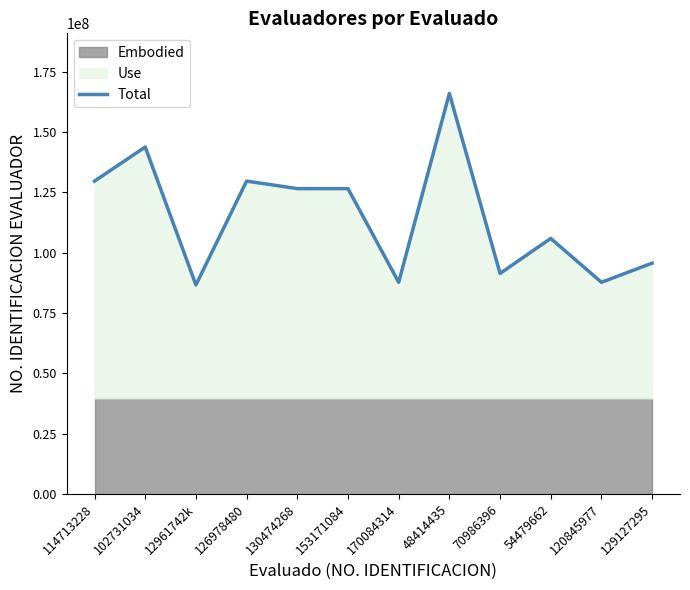

What is the label of the 11th point from the left?

120845977